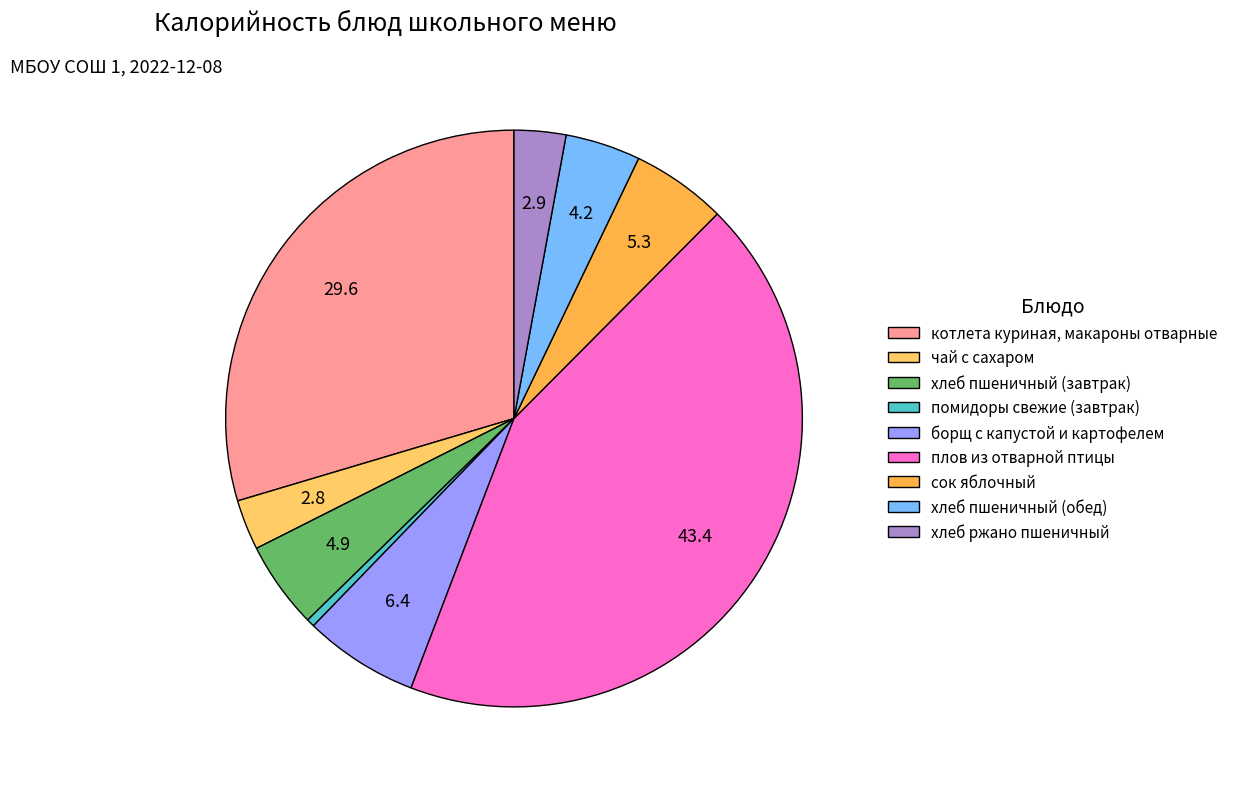

How many segments does this pie chart have?

9